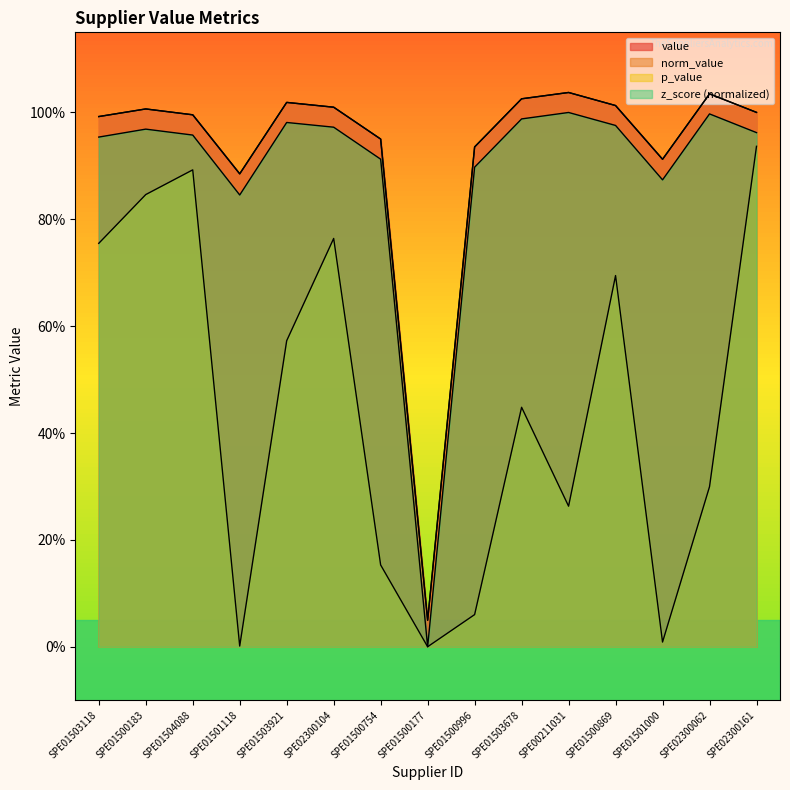

Which series has the largest range (max minus min)?

z_score